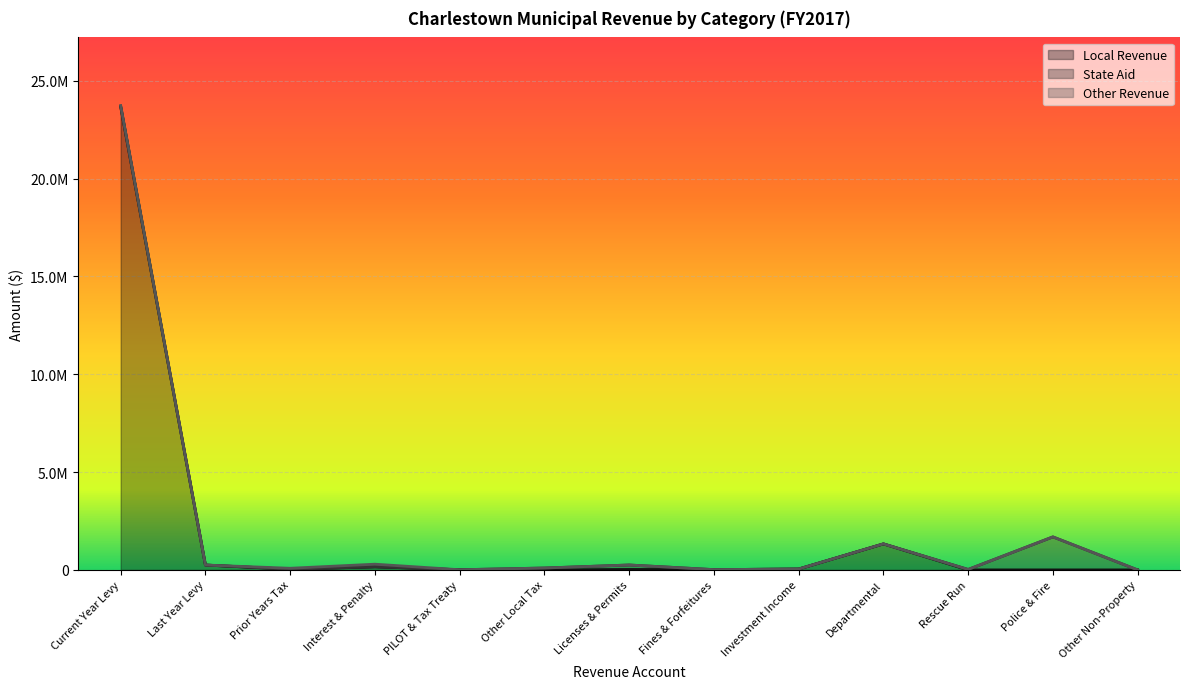

At which label does Other Revenue reach its minimum?

Last Year Levy